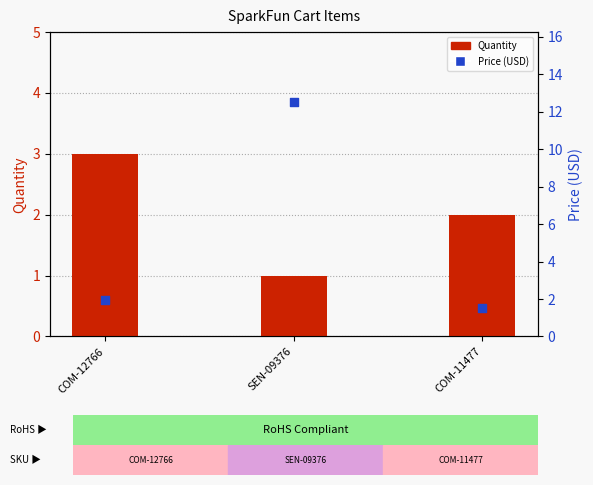

Which series reaches the maximum Y coordinate?

Price (USD)